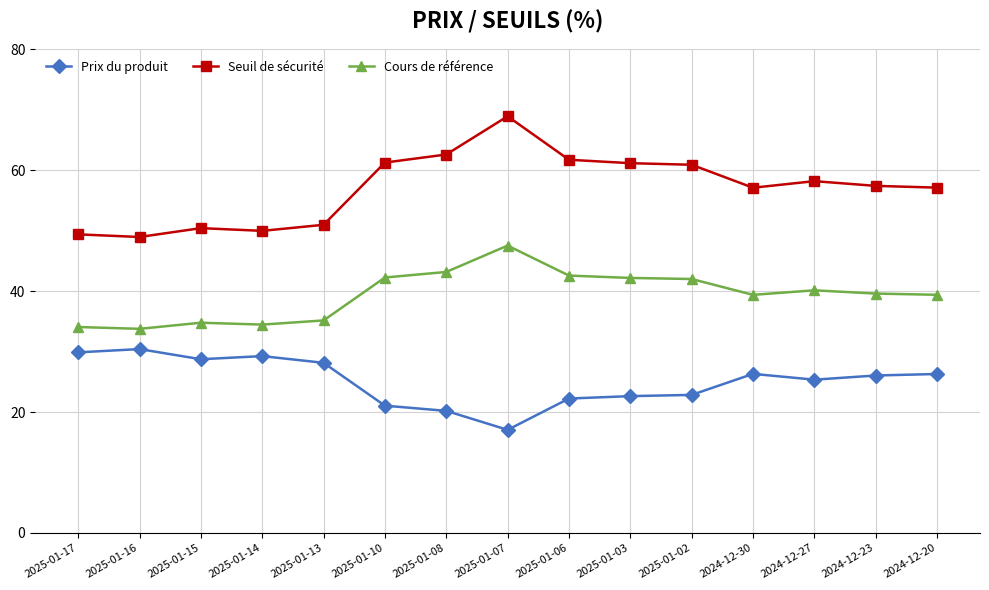

What is the approximate value of Prix du produit at 2025-01-06?

22.2